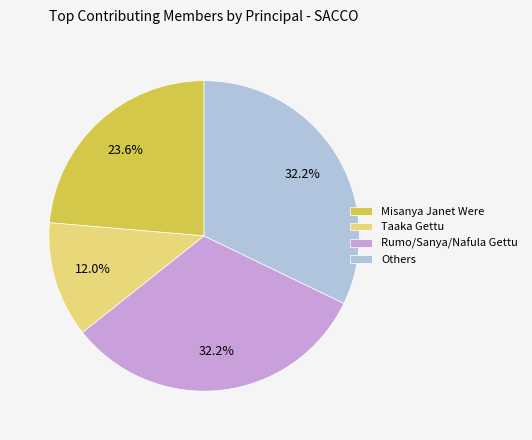

What is the smallest slice in the pie chart?

Taaka Gettu